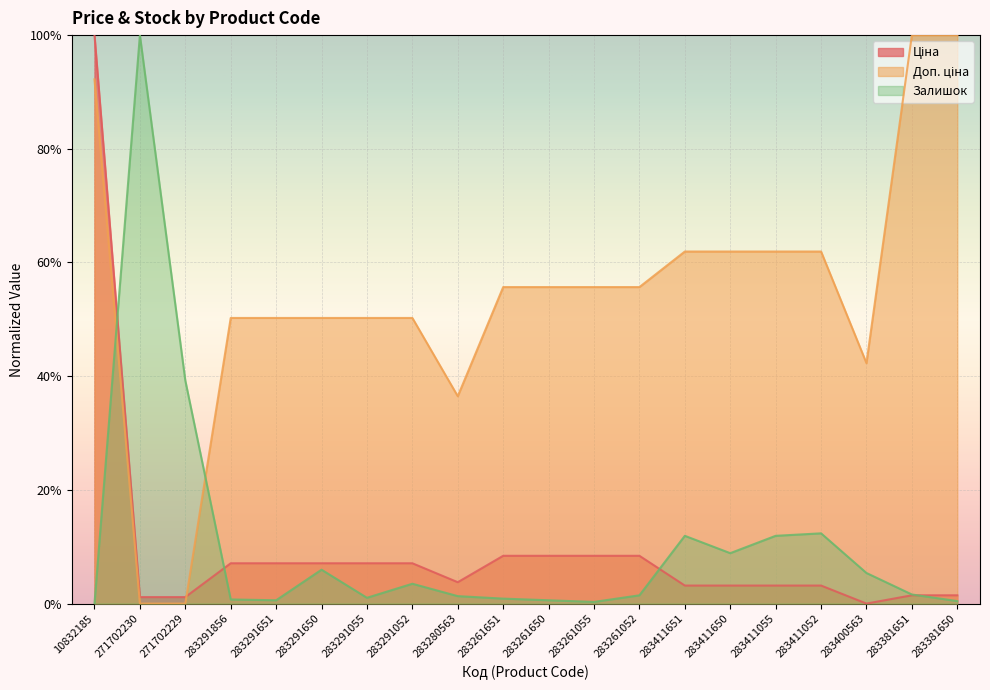

Reading right to left, transcribe all the data shown in this chart.

Ціна: 283381650=0.0	283381651=0.0	283400563=0.0	283411052=0.0	283411055=0.0	283411650=0.0	283411651=0.0	283261052=0.1	283261055=0.1	283261650=0.1	283261651=0.1	283280563=0.0	283291052=0.1	283291055=0.1	283291650=0.1	283291651=0.1	283291856=0.1	271702229=0.0	271702230=0.0	10832185=1.0
Доп. ціна: 283381650=1.0	283381651=1.0	283400563=0.4	283411052=0.6	283411055=0.6	283411650=0.6	283411651=0.6	283261052=0.6	283261055=0.6	283261650=0.6	283261651=0.6	283280563=0.4	283291052=0.5	283291055=0.5	283291650=0.5	283291651=0.5	283291856=0.5	271702229=0.0	271702230=0.0	10832185=0.9
Залишок: 283381650=0.0	283381651=0.0	283400563=0.1	283411052=0.1	283411055=0.1	283411650=0.1	283411651=0.1	283261052=0.0	283261055=0.0	283261650=0.0	283261651=0.0	283280563=0.0	283291052=0.0	283291055=0.0	283291650=0.1	283291651=0.0	283291856=0.0	271702229=0.4	271702230=1.0	10832185=0.0